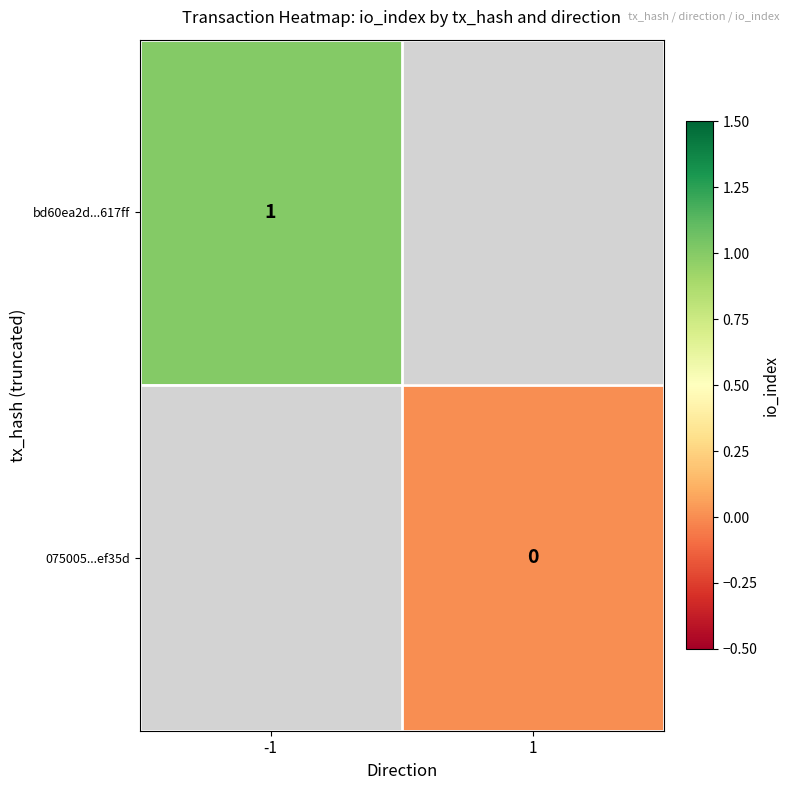

The bd60ea2d...617ff series shows 1 at -1. True or false?

True